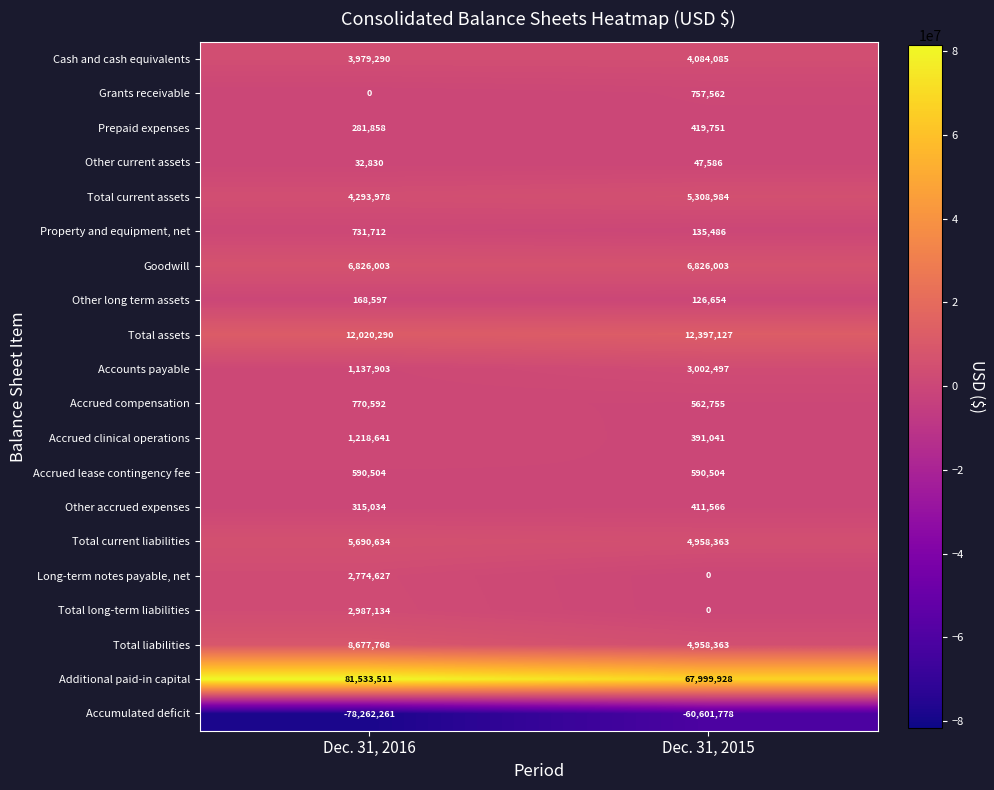

List the series in order of their peak value, highest first.

Additional paid-in capital, Total assets, Total liabilities, Goodwill, Total current liabilities, Total current assets, Cash and cash equivalents, Accounts payable, Total long-term liabilities, Long-term notes payable, net, Accrued clinical operations, Accrued compensation, Grants receivable, Property and equipment, net, Accrued lease contingency fee, Prepaid expenses, Other accrued expenses, Other long term assets, Other current assets, Accumulated deficit